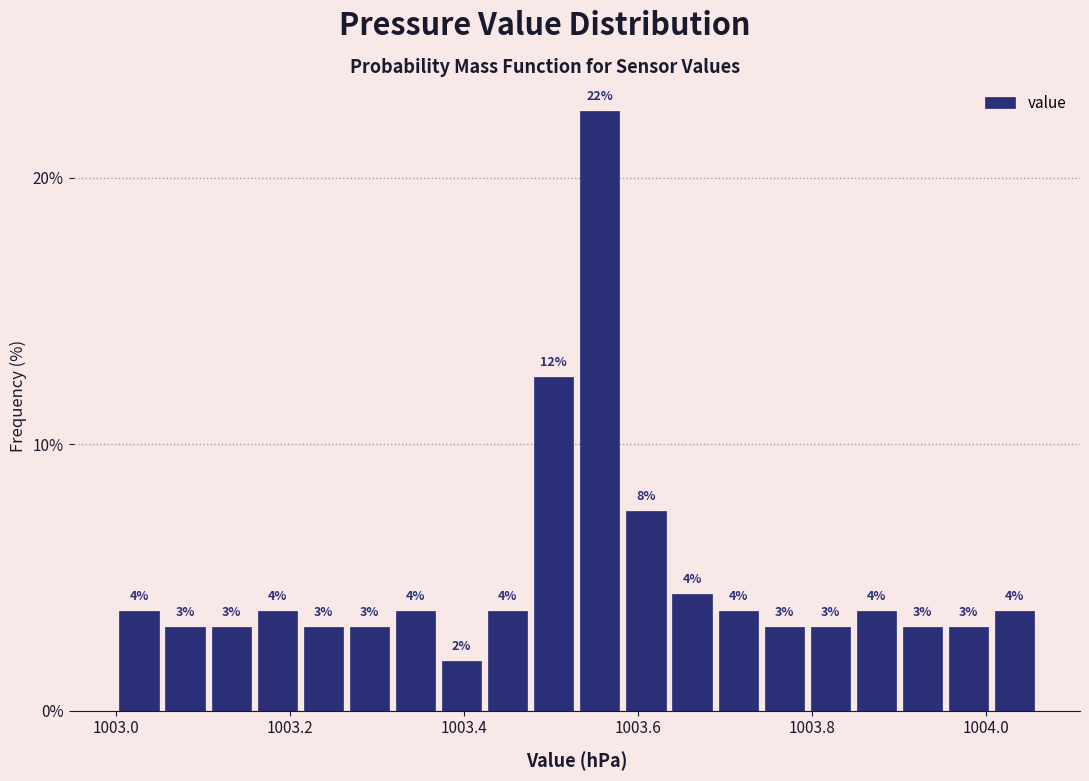

Read against the x-axis, roughly where is the centre of the tallest bar?

1003.56